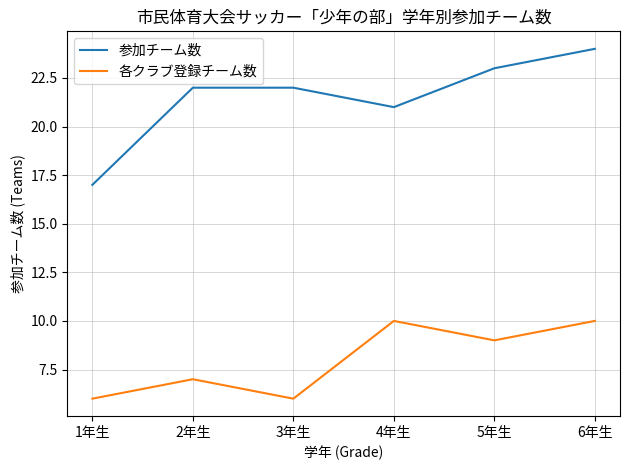

True or false: 参加チーム数 and 各クラブ登録チーム数 intersect in this chart.

False